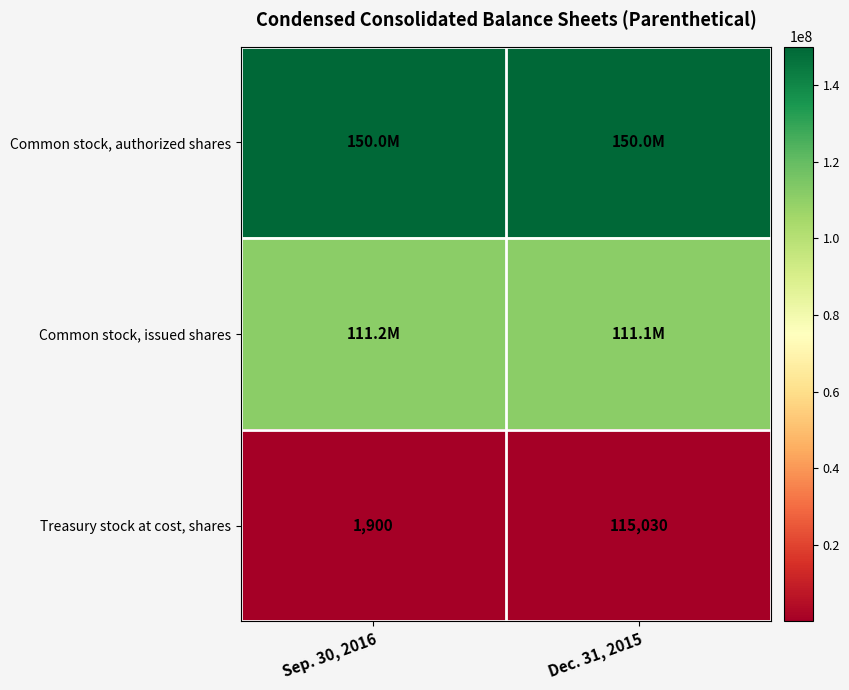

Rank the categories by Treasury stock at cost, shares value from lowest to highest.

Sep. 30, 2016, Dec. 31, 2015